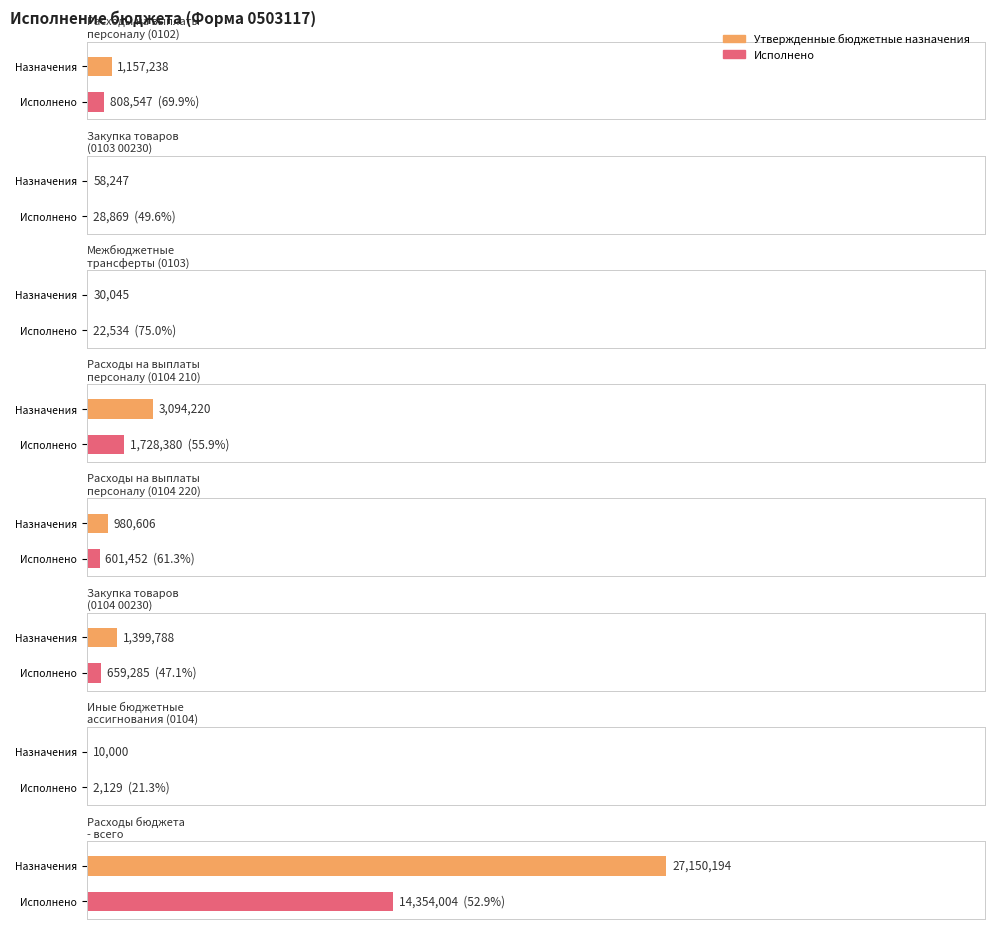

True or false: Утвержденные бюджетные назначения has a value of 980606.0 at 000 0104 67 4 09 00220.

True